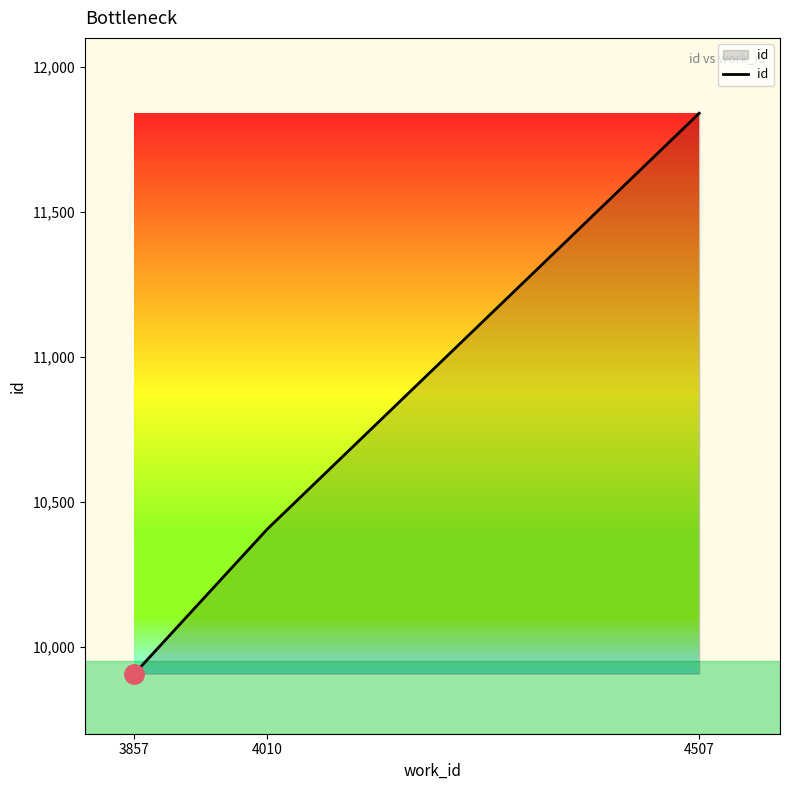

At which category does the chart reach its peak across all series?

4507